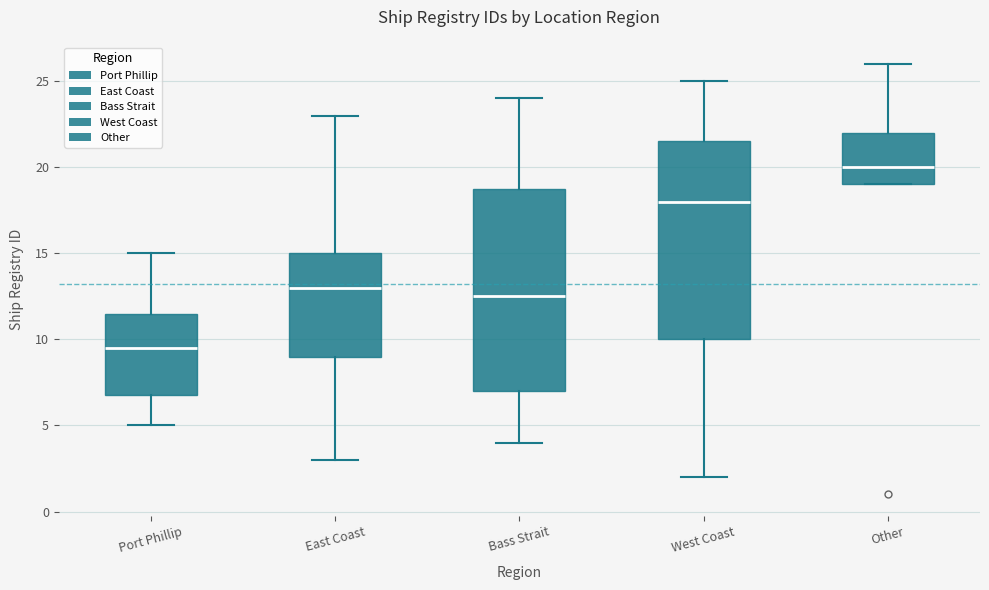

Where does the lower whisker of the box for Port Phillip end on the y-axis? The values are not printed on the chart, so give them approximately, as read against the axis.

5.0